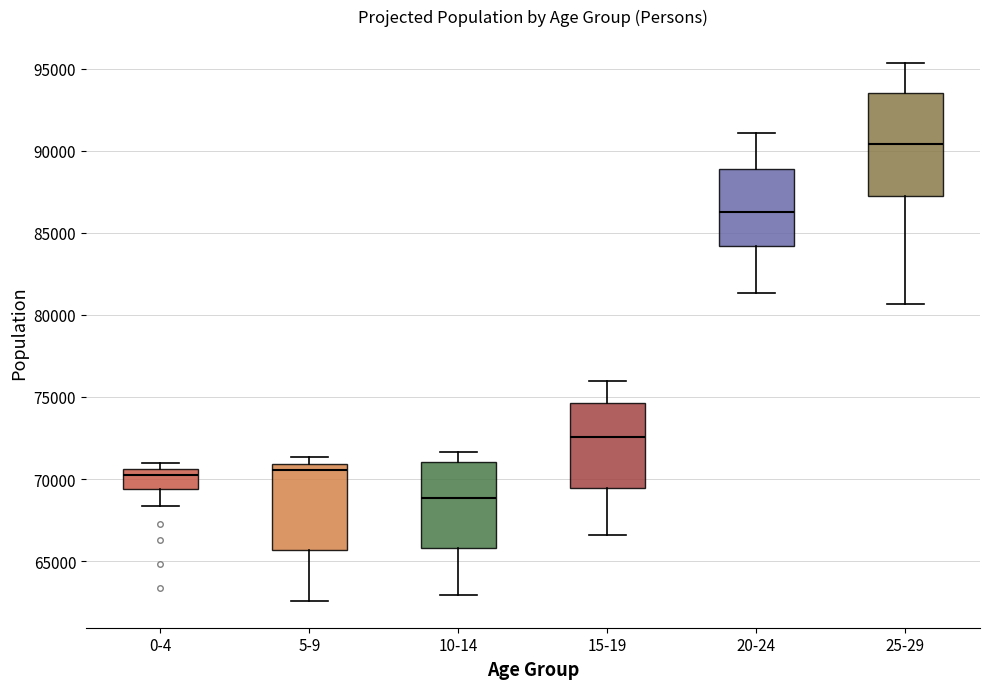

Which box has the lowest median line?

10-14